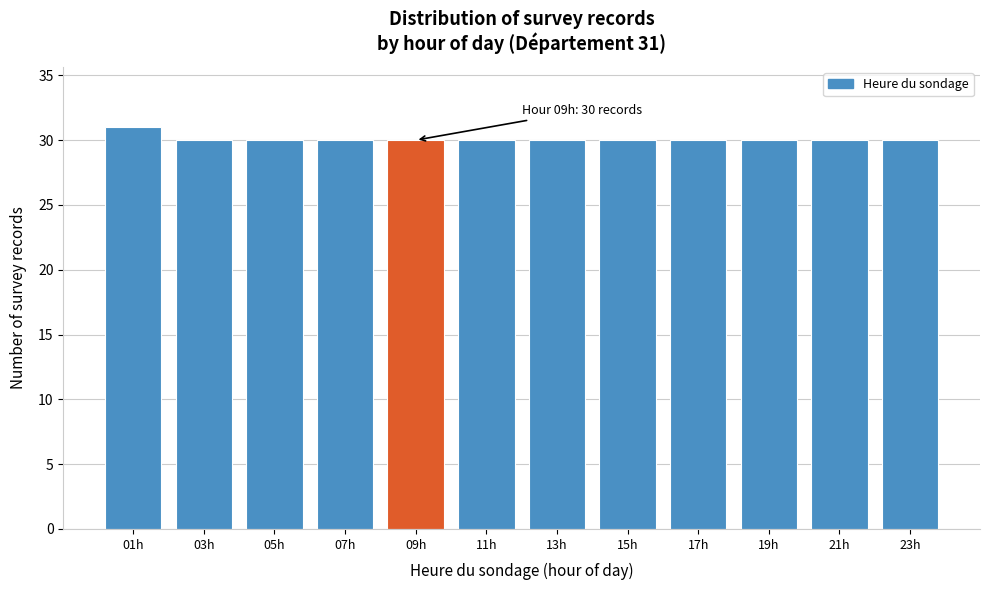

Reading left to right, list all the values displayed in this chart.

31	30	30	30	30	30	30	30	30	30	30	30